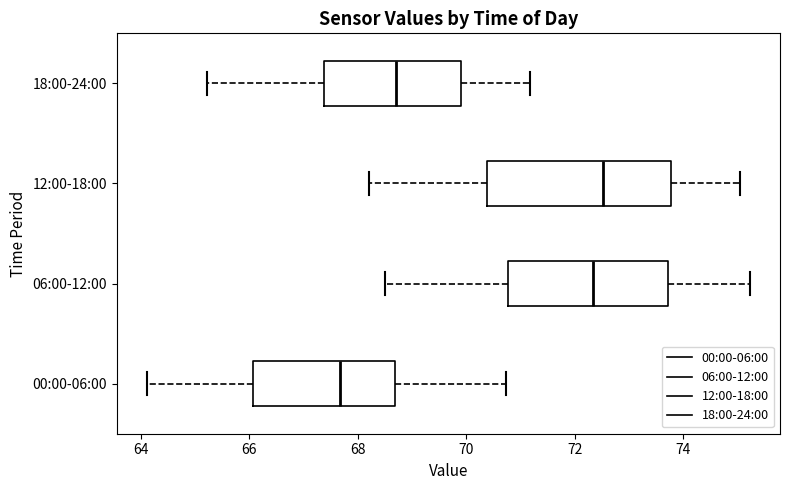

Reading bottom to top, transcribe this box plot: for each box, give where its median line is, the range the box spans, and where its two whiskers end, as read against the x-axis. The values are not printed on the chart, so give them approximately, as read against the axis.

00:00-06:00: median 67.6, box 66.0 to 68.6, whiskers 64.2 to 70.8
06:00-12:00: median 72.4, box 70.8 to 73.8, whiskers 68.6 to 75.2
12:00-18:00: median 72.6, box 70.4 to 73.8, whiskers 68.2 to 75.0
18:00-24:00: median 68.8, box 67.4 to 70.0, whiskers 65.2 to 71.2